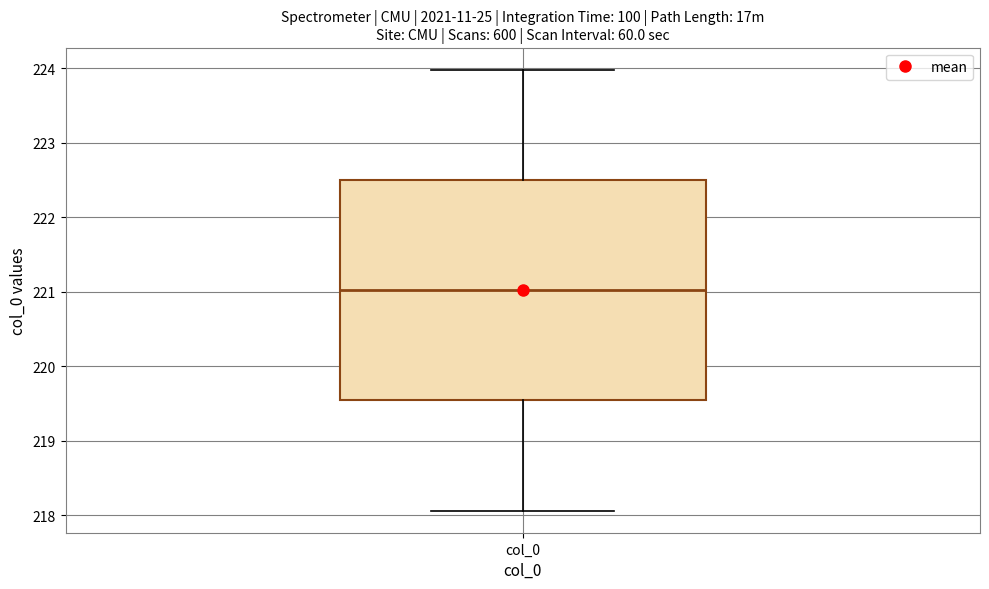

Transcribe this box plot: give where the median line is, the range the box spans, and where the two whiskers end, as read against the y-axis. The values are not printed on the chart, so give them approximately, as read against the axis.

median 221.0, box 219.5 to 222.5, whiskers 218.1 to 224.0